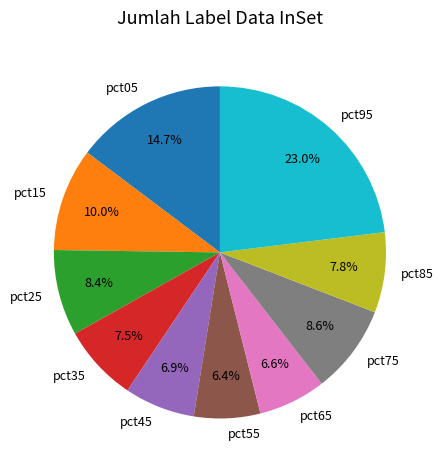

To the nearest percent, what portion does pct95 represent?

23%